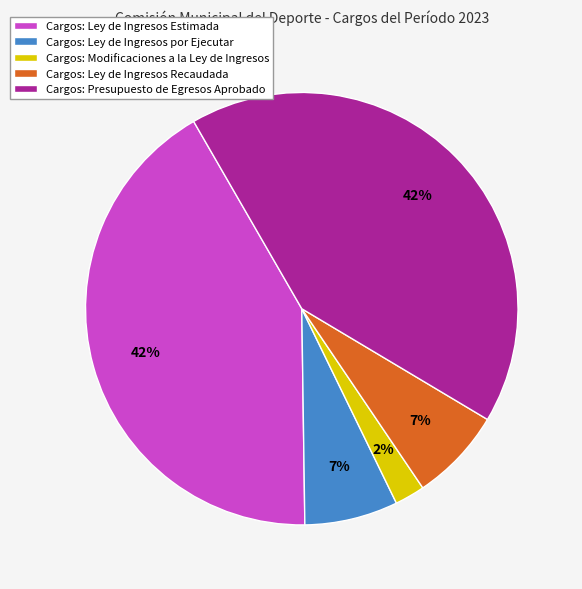

The Cargos: Modificaciones a la Ley de Ingresos slice represents 2% of the pie. True or false?

True